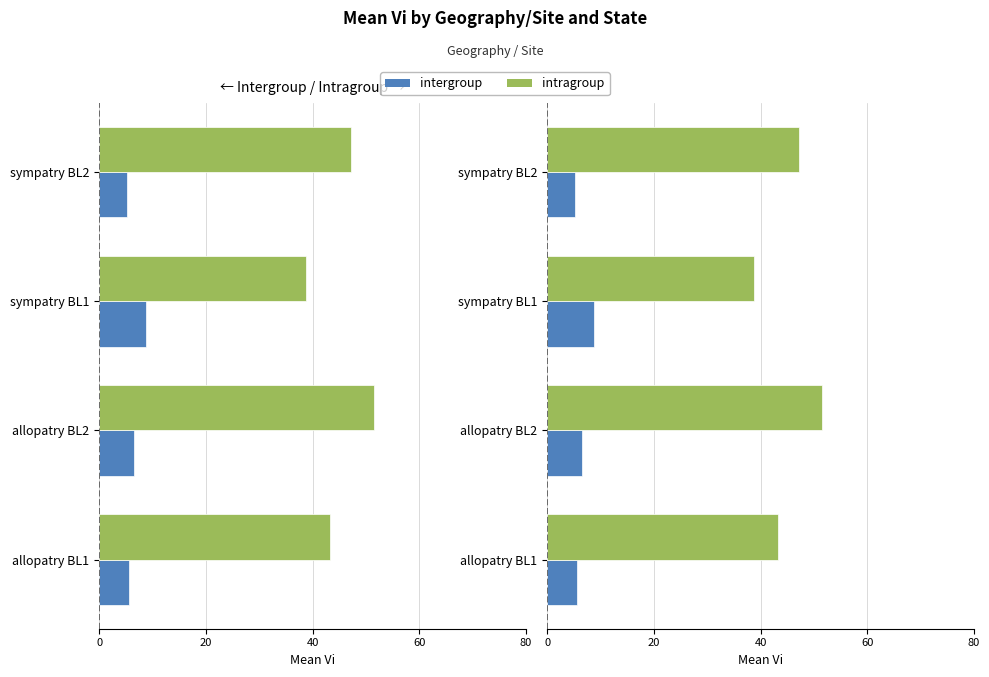

What is the minimum value for intergroup?

5.2